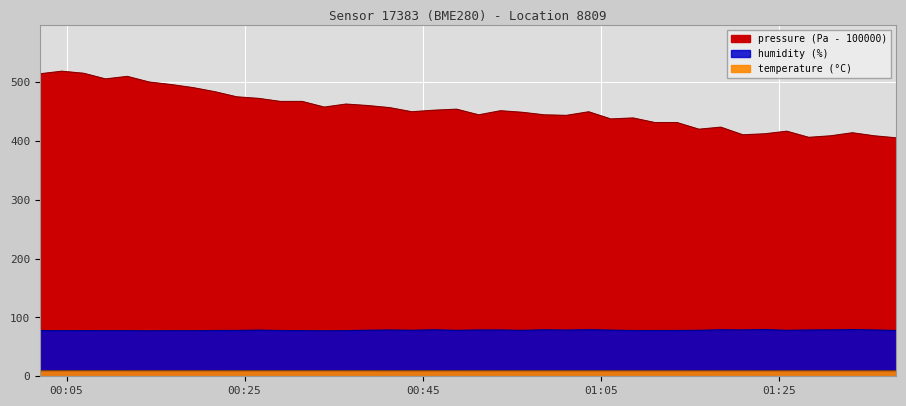

How many distinct data groups are displayed?

3